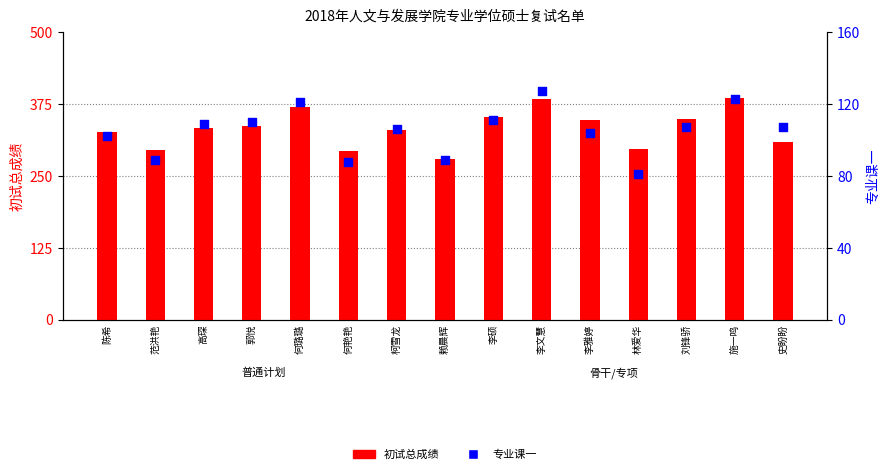

Which series reaches the maximum Y coordinate?

初试总成绩